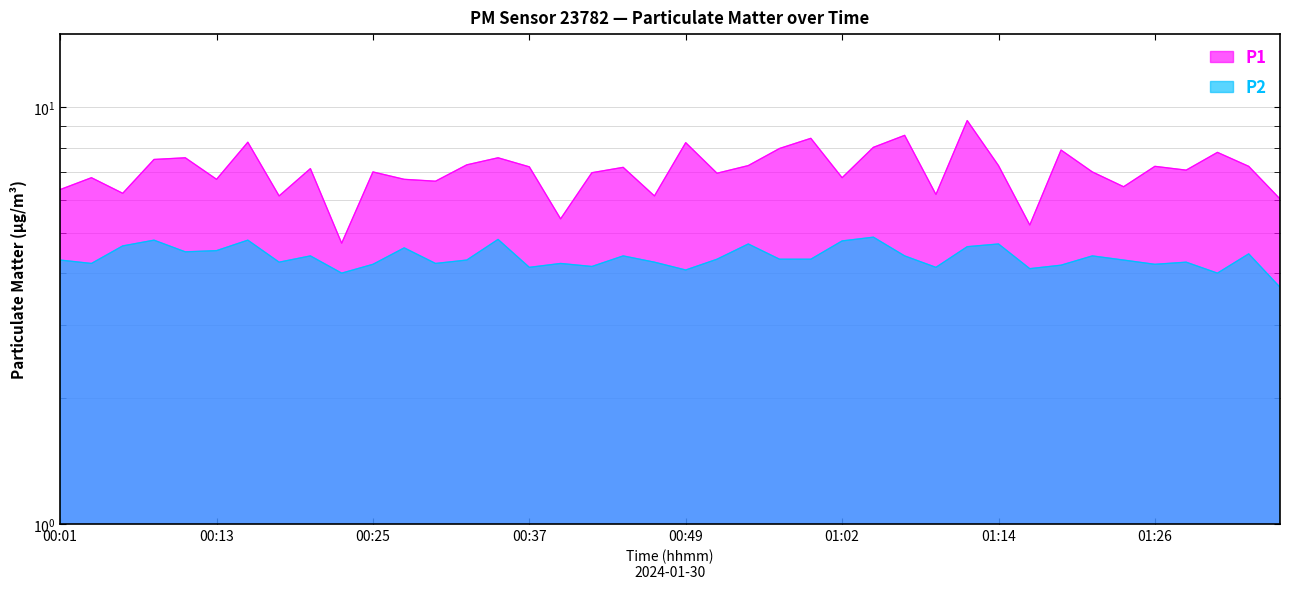

How many lines are shown in the chart?

2